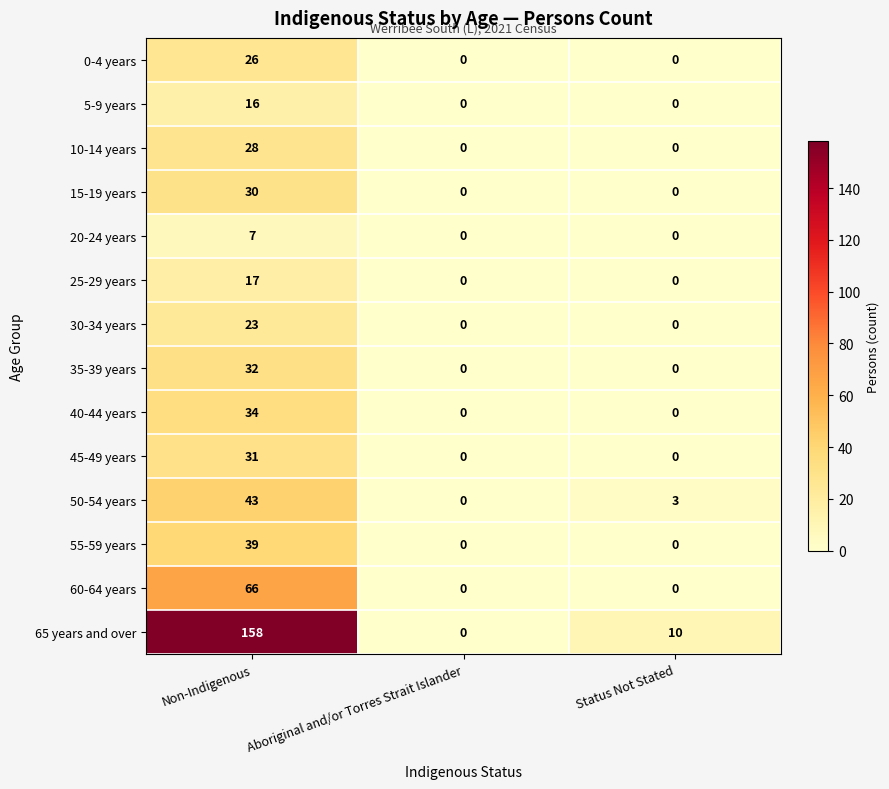

How many data points does each series have?

3